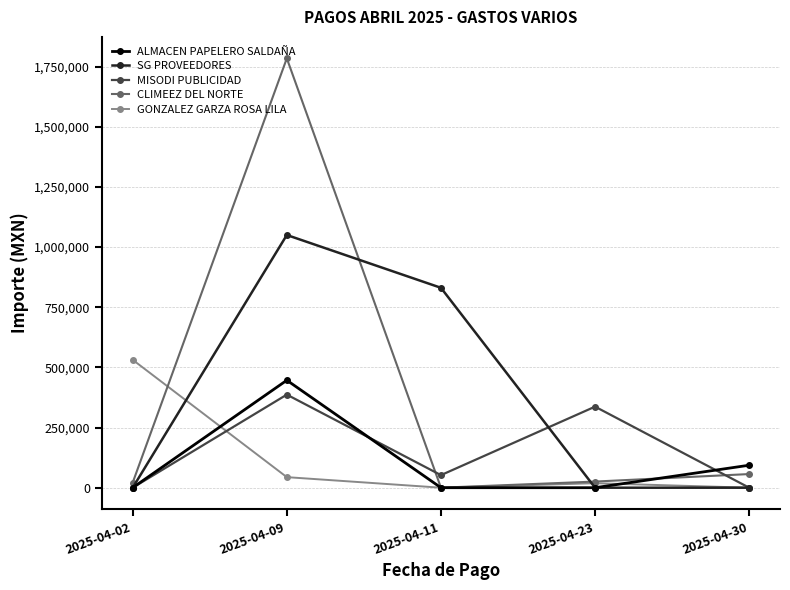

Between 2025-04-09 and 2025-04-11, which series saw the biggest shift?

CLIMEEZ DEL NORTE